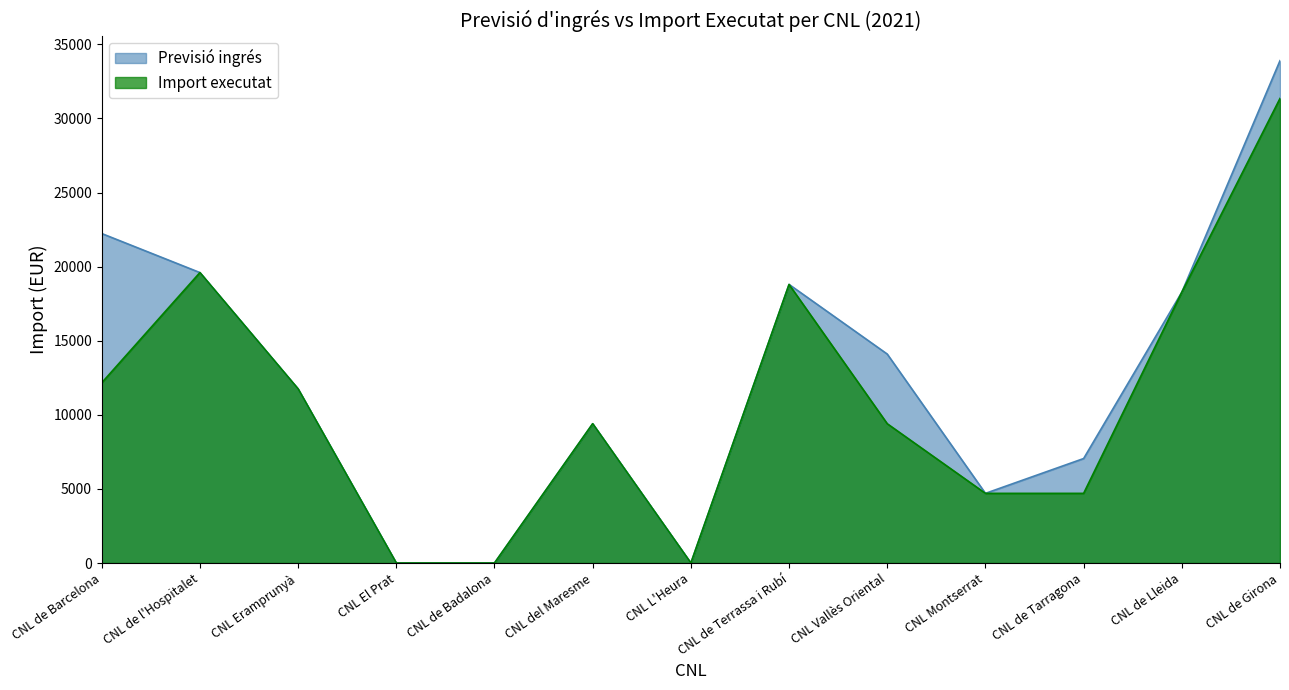

The Previsió ingrés series shows 12384.4 at CNL de Badalona. True or false?

False